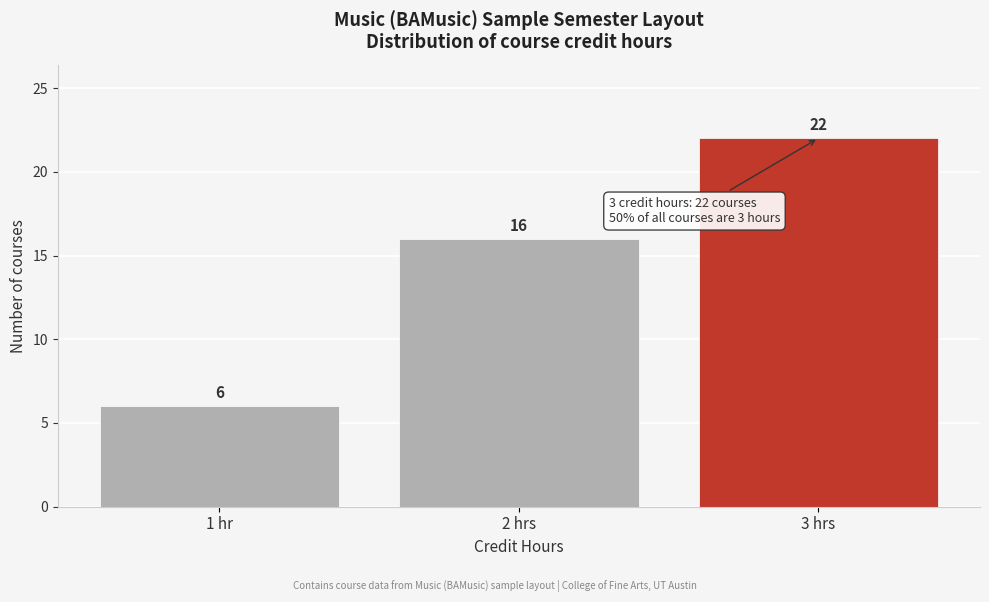

Reading left to right, transcribe all the data shown in this chart.

6	16	22